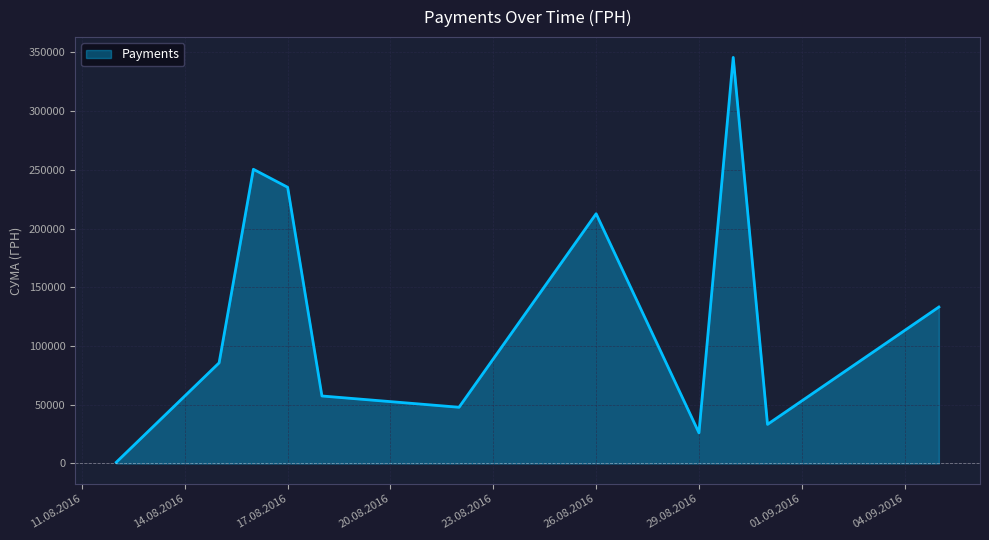

What is the maximum value shown in the chart?

345687.3